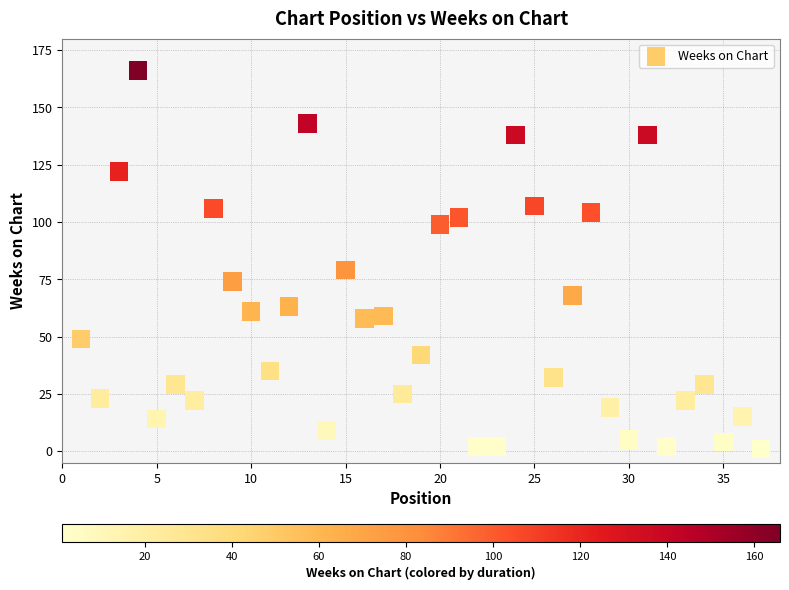

What is the range of Y values (max minus min)?

165